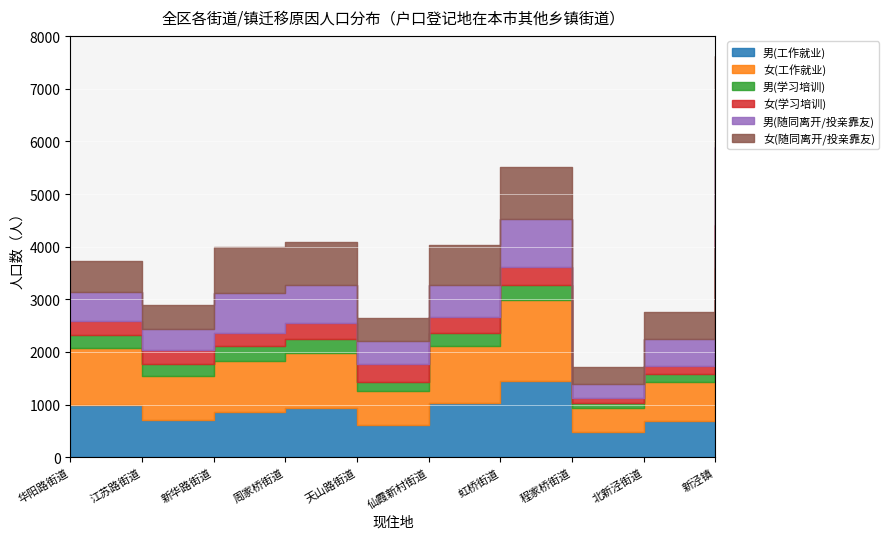

Which series has the largest total across all categories?

女(工作就业)